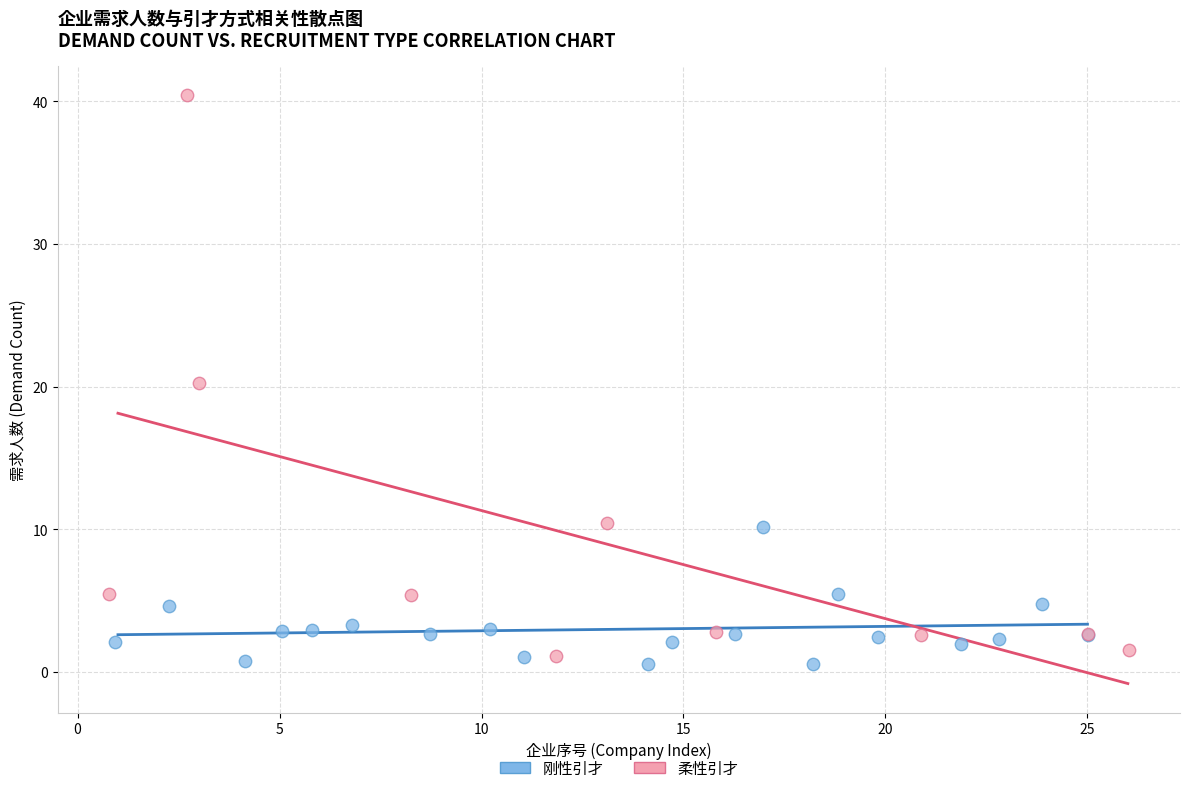

Which series contains the highest Y value?

柔性引才